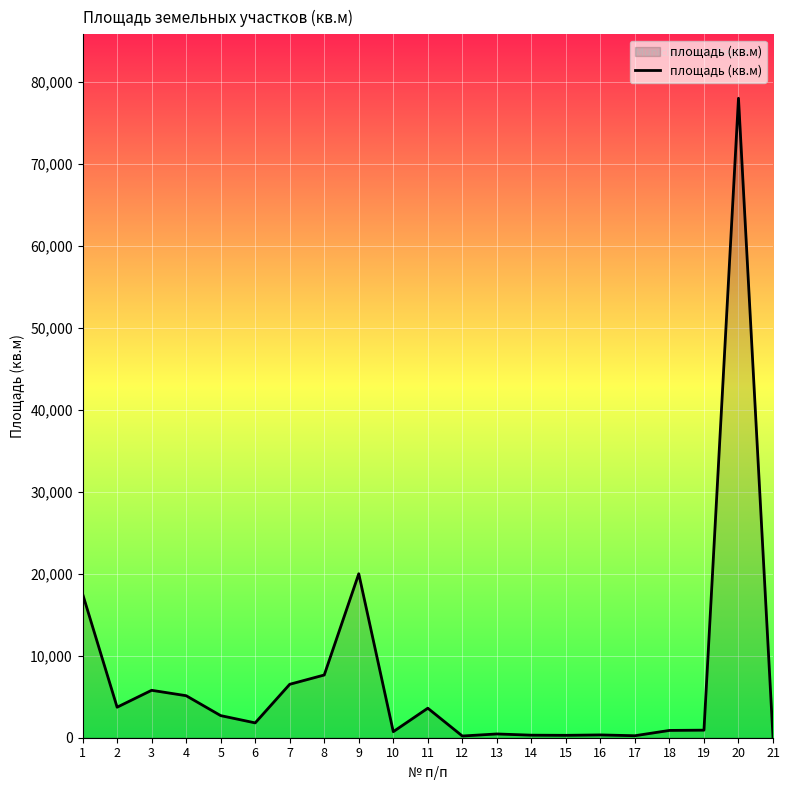

What is the difference between the second highest and minimum values?

19940